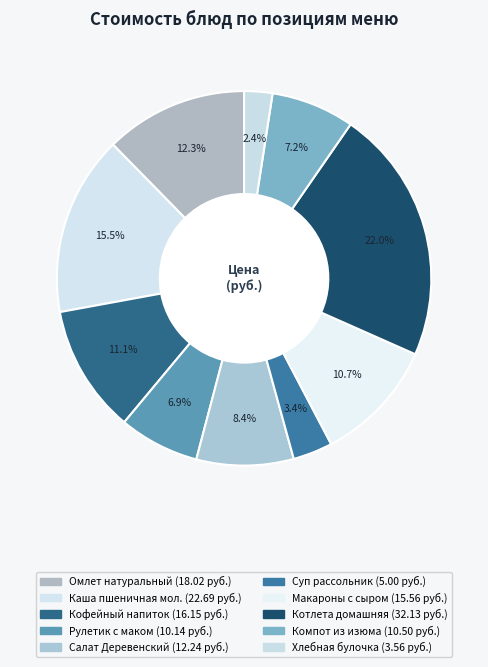

Does Котлета домашняя account for over 50% of the chart?

No